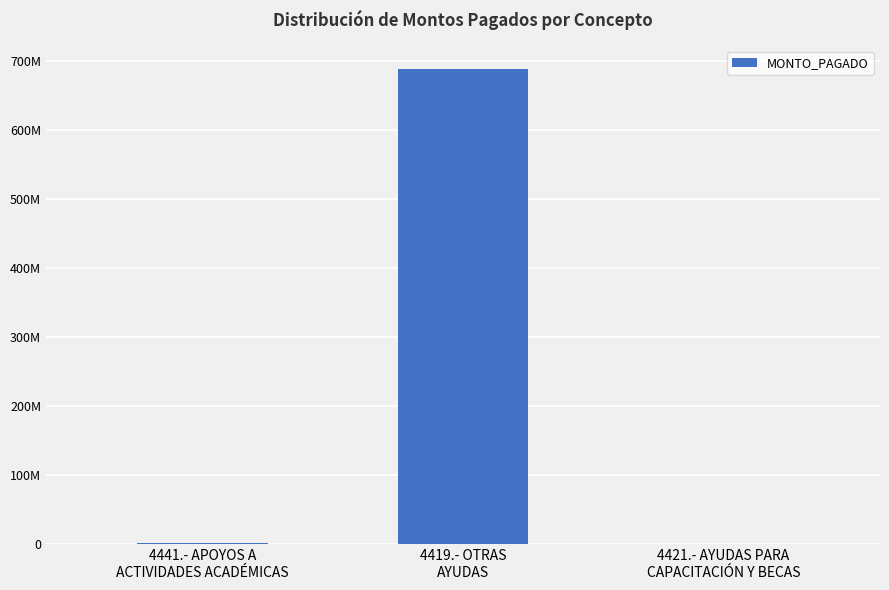

At which label is the value closest to 344290398?

4441.- APOYOS A
ACTIVIDADES ACADÉMICAS